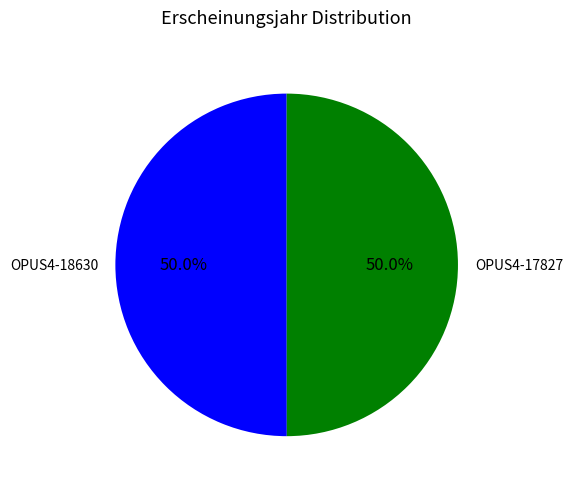

How many slices are in this pie chart?

2